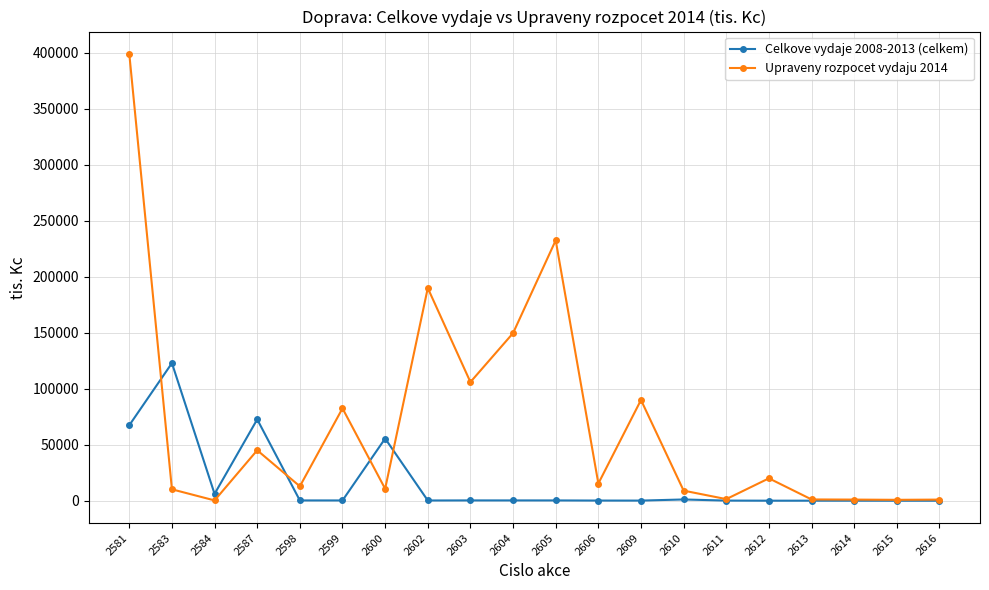

At how many categories does at least one series exceed 126375?

4